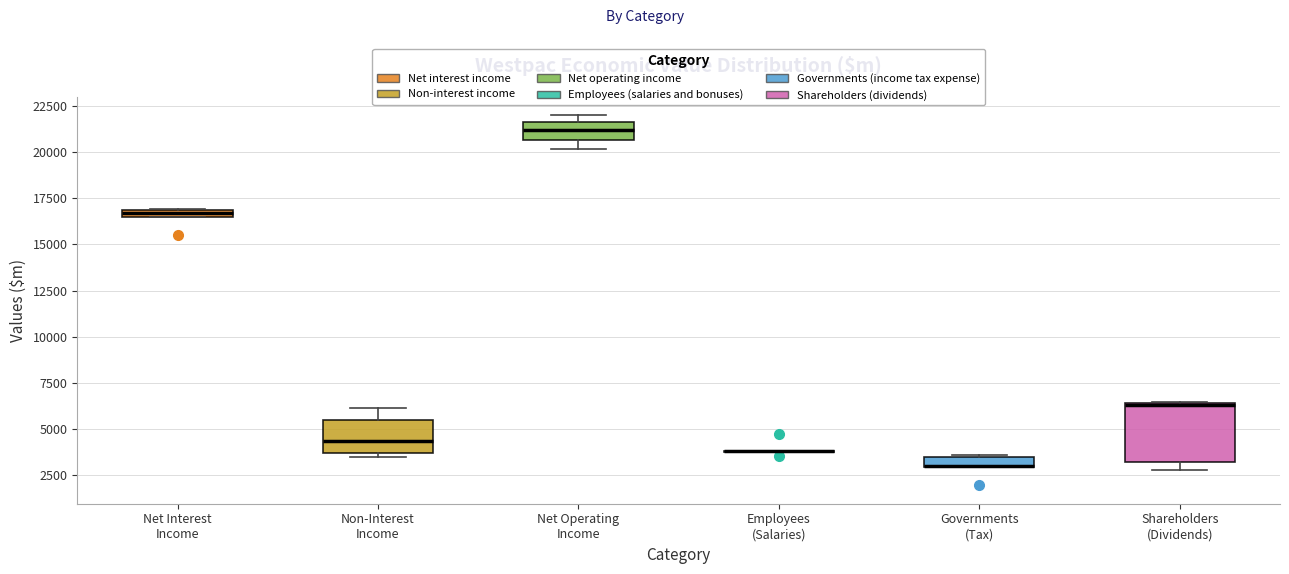

Comparing the boxes themselves (not the whiskers), which one is the tallest?

Shareholders (Dividends)